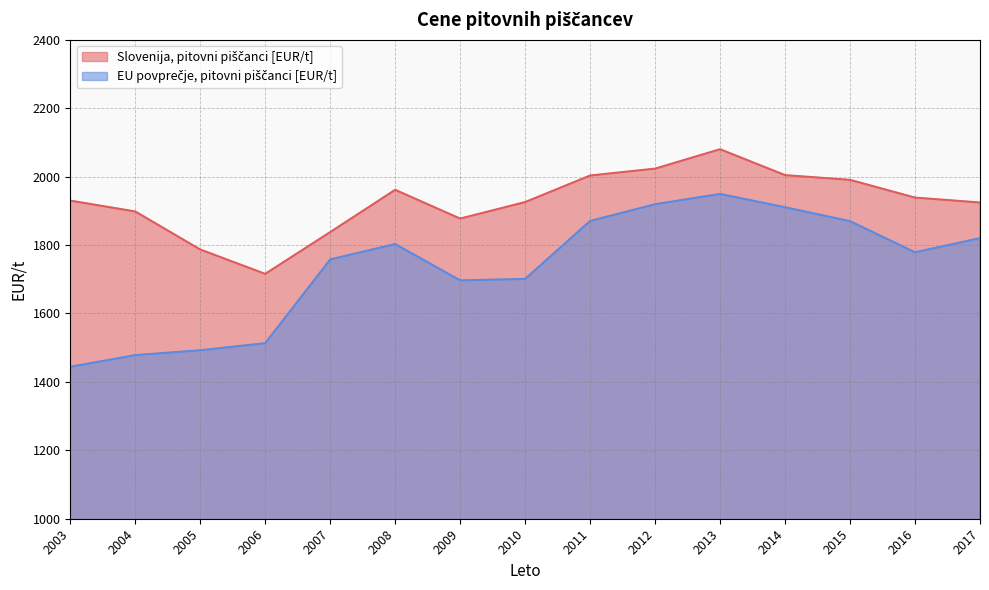

Between 2008 and 2003, which is larger?

2008